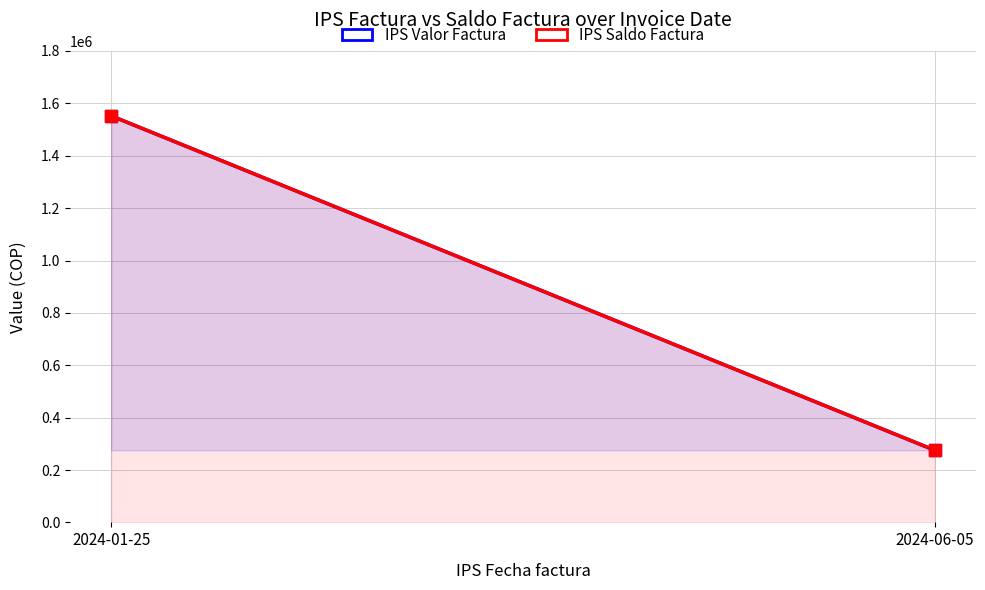

How many lines are shown in the chart?

2